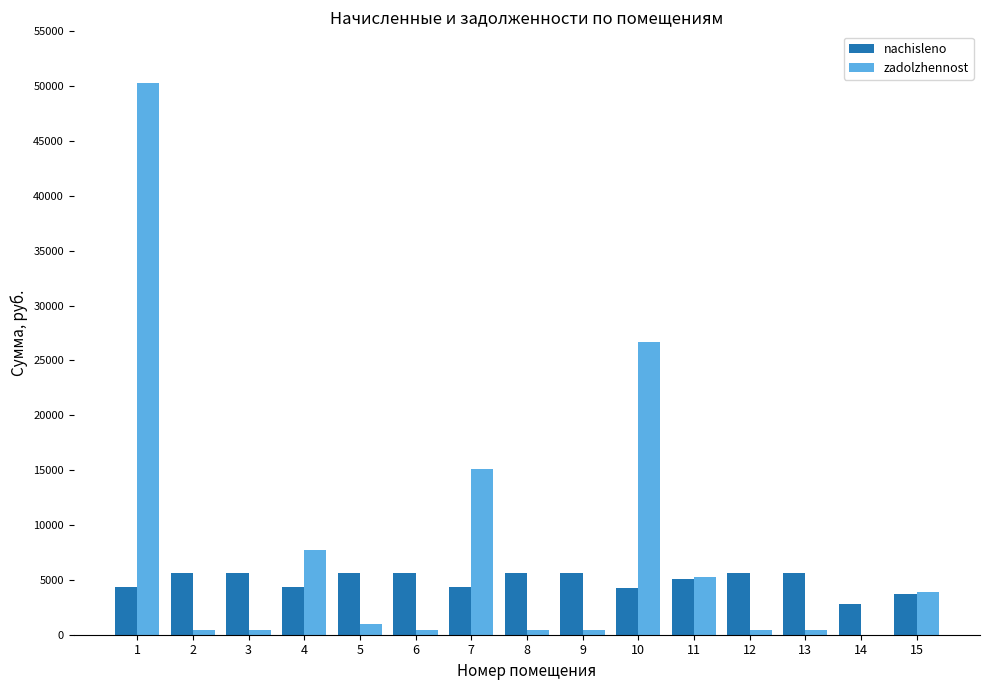

What is the difference between the nachisleno values at 5 and 10?

1285.9